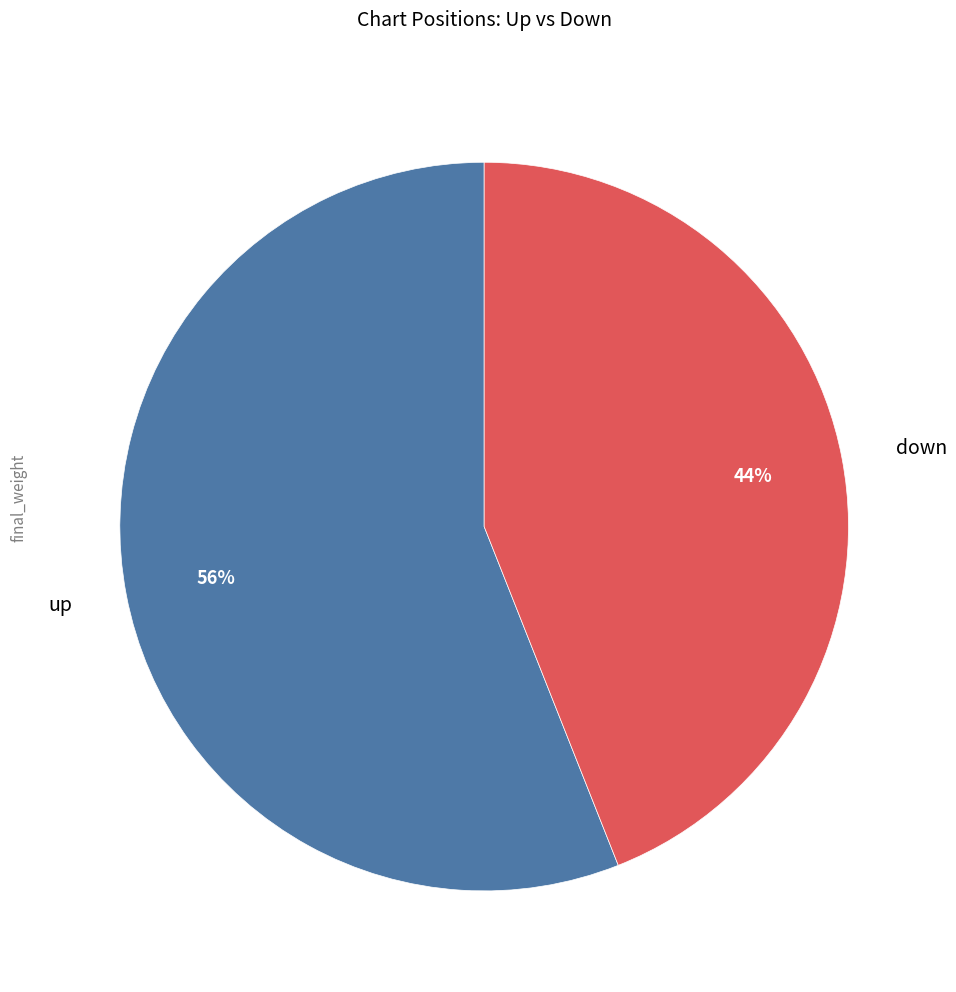

What percentage is the down slice, to the nearest percent?

44%